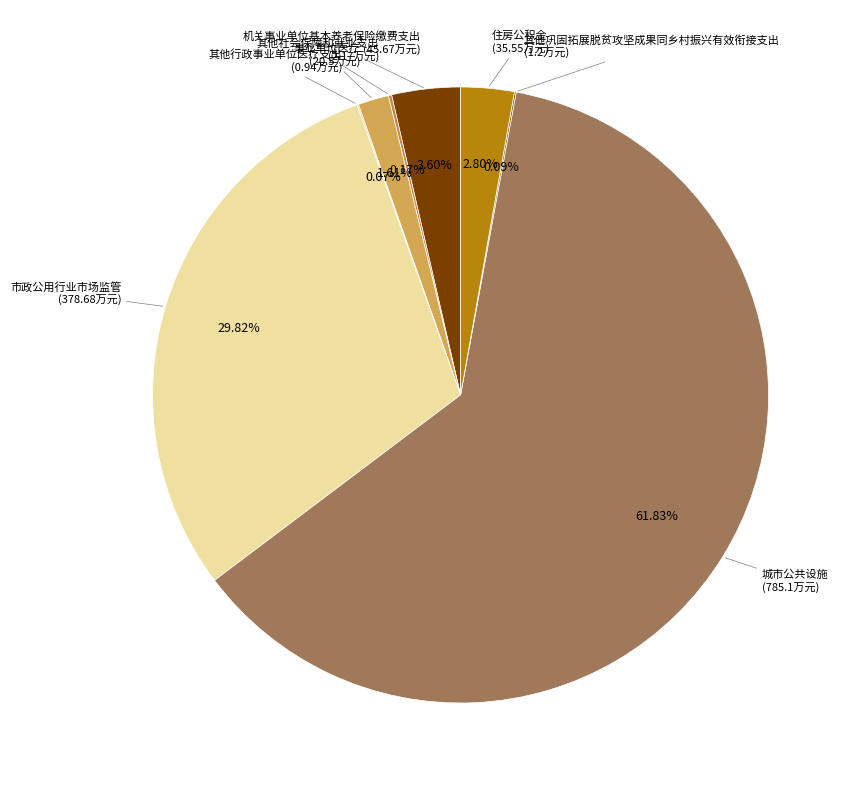

Which slice is the largest?

城市公共设施